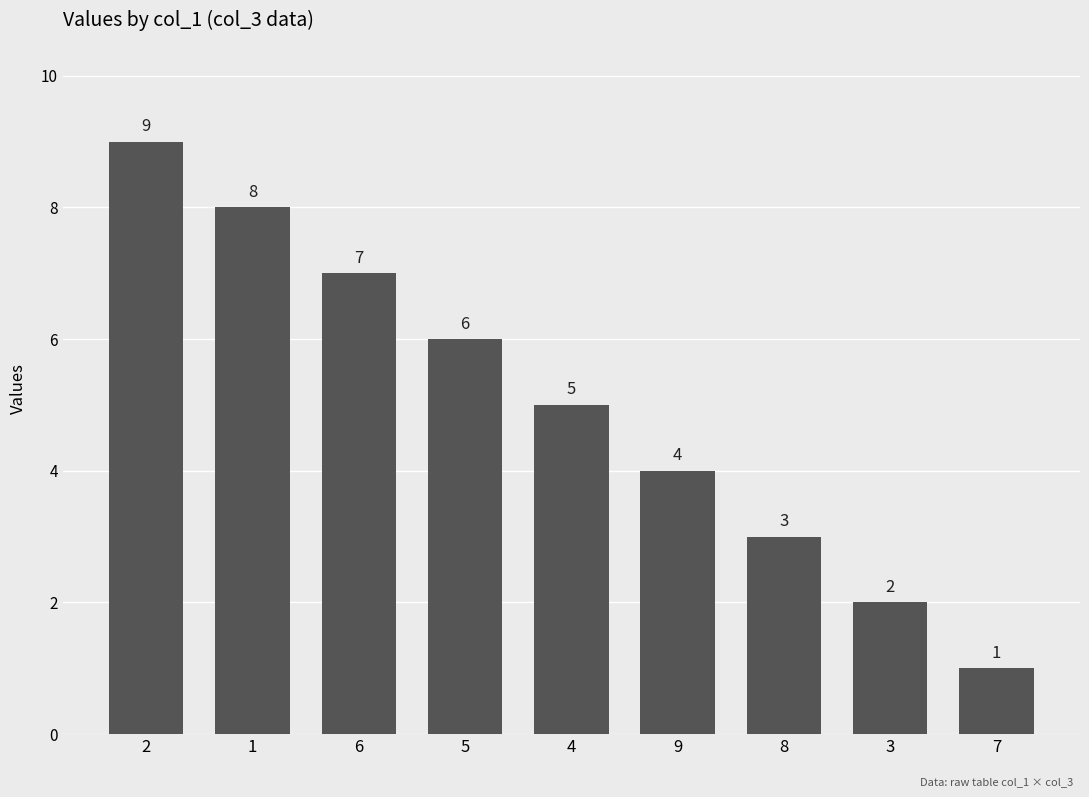

At which label does the data first exceed 5?

2